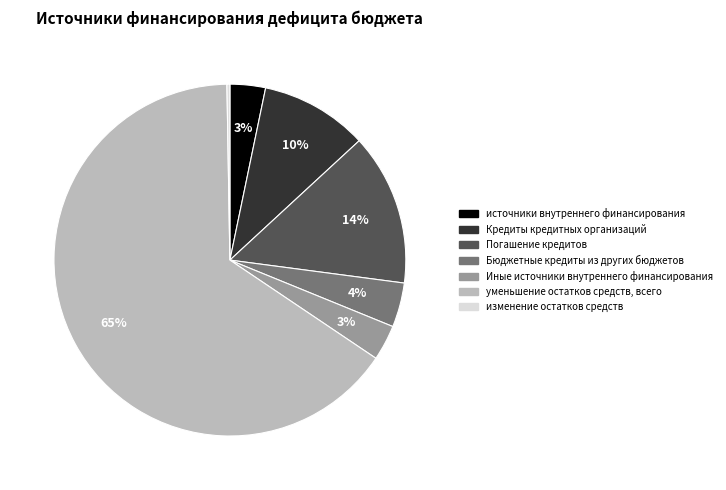

Combined, do Бюджетные кредиты из других бюджетов and Погашение кредитов account for over 50%?

No